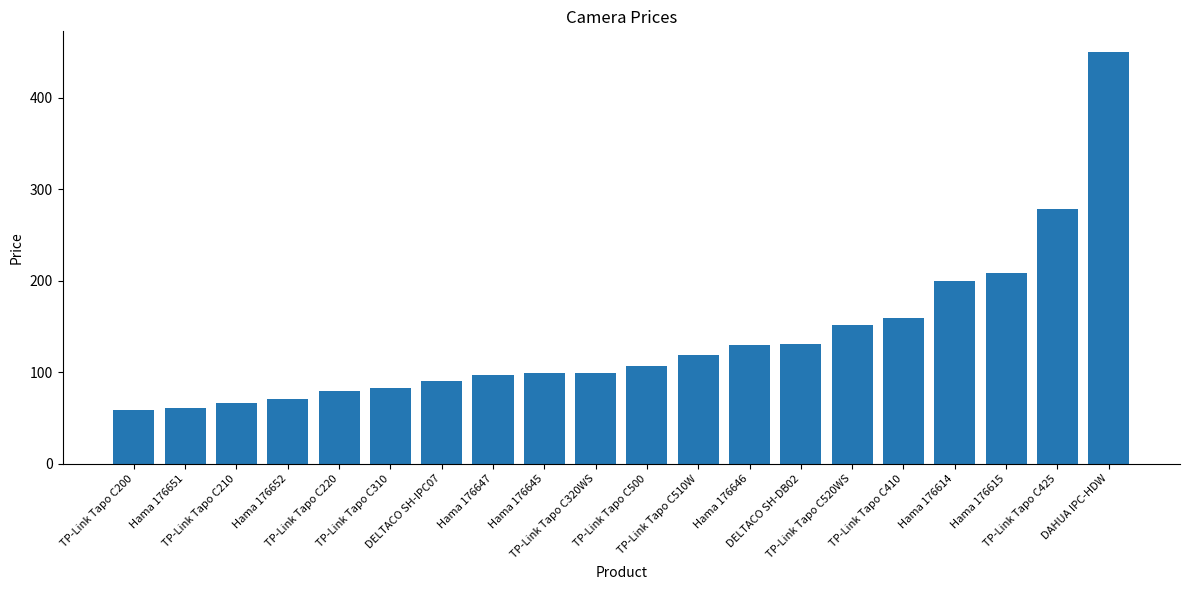

What is the sum of the values at TP-Link Tapo C410 and Hama 176652?

229.6